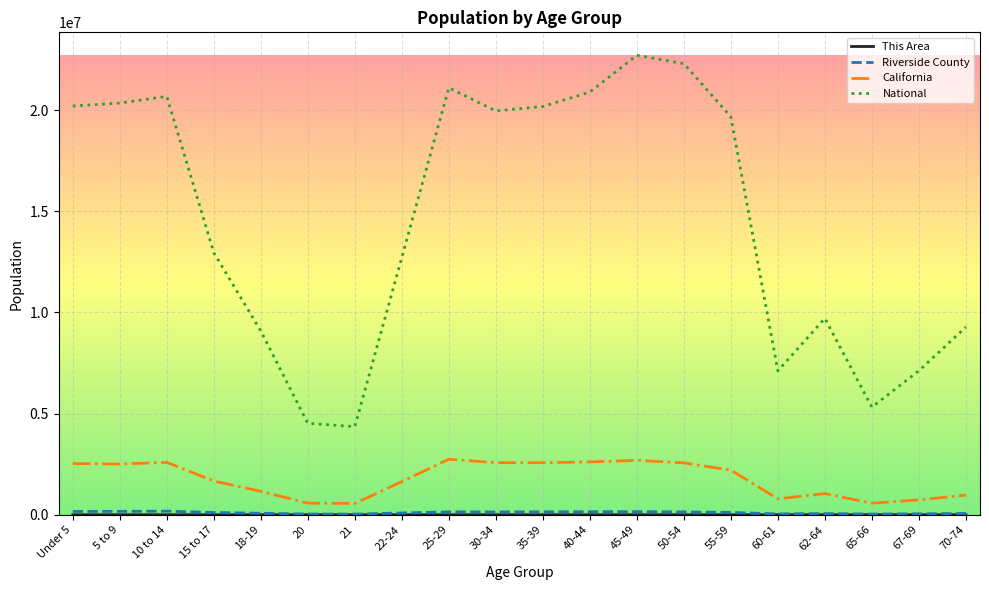

At which category does National reach its first local peak?

10 to 14